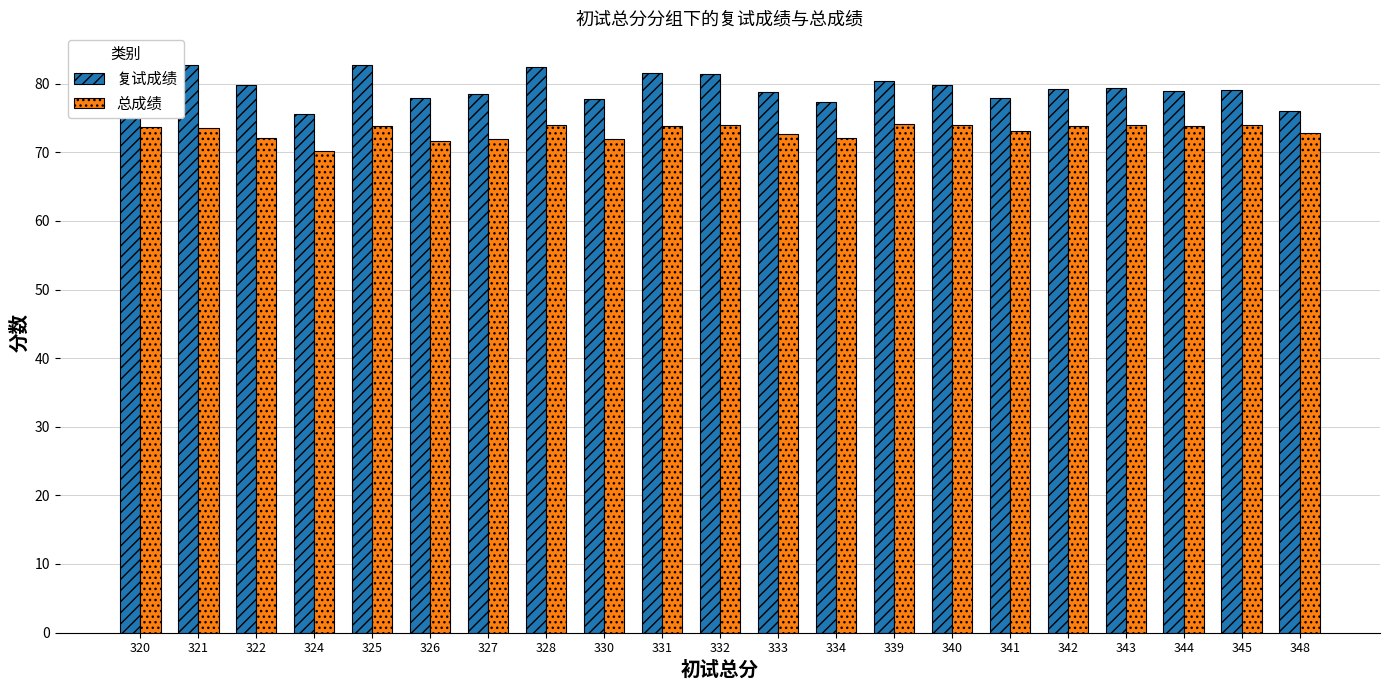

How many groups of bars are there?

21